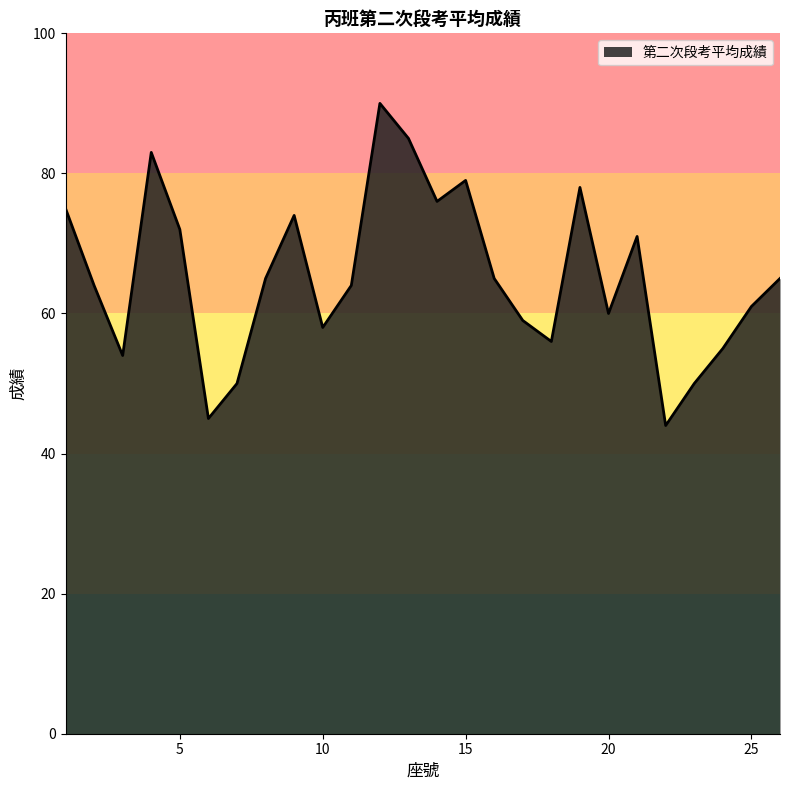

What is the difference between the maximum and minimum values?

46